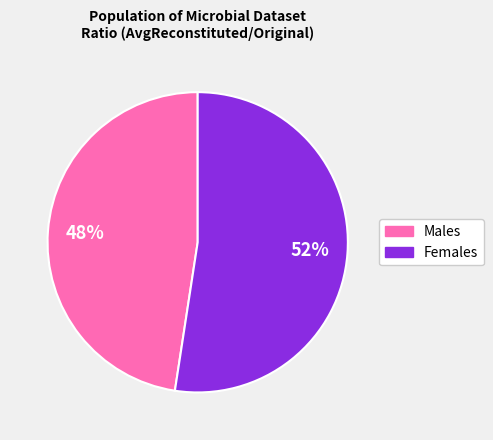

To the nearest percent, what is the average slice percentage?

50%